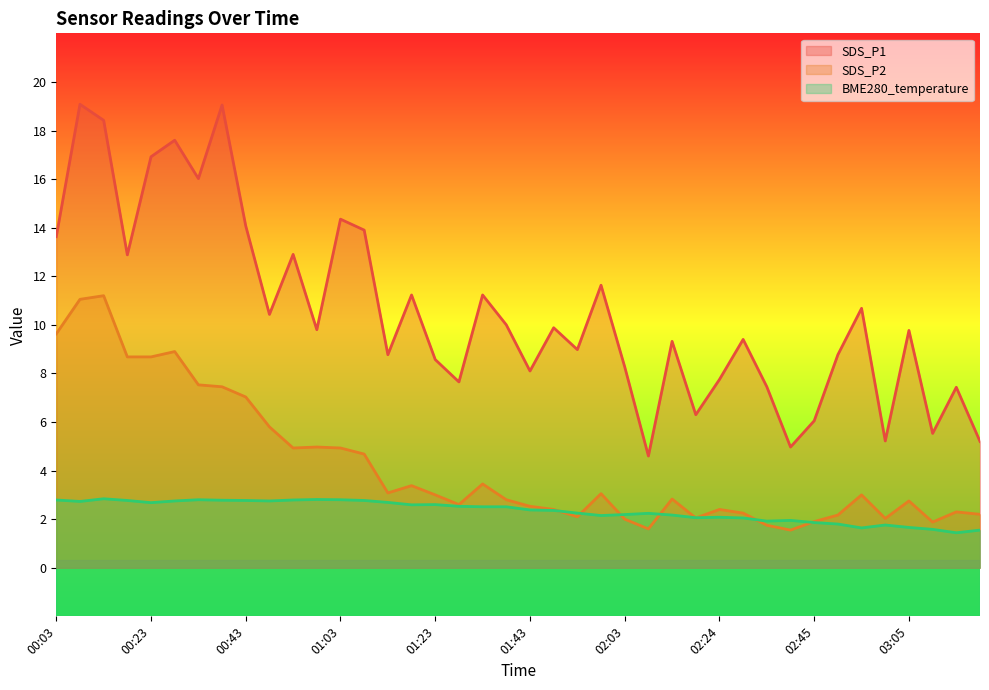

The value of SDS_P2 at 01:08 is 6.9. True or false?

False